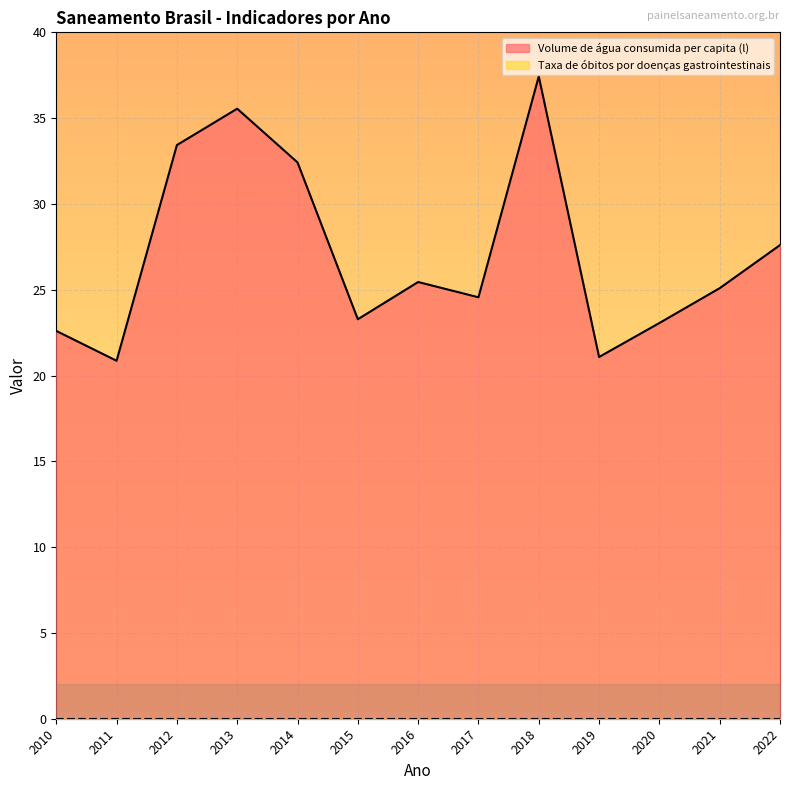

Reading left to right, transcribe all the data shown in this chart.

22.6	20.9	33.4	35.5	32.4	23.3	25.4	24.6	37.4	21.1	23.1	25.1	27.6